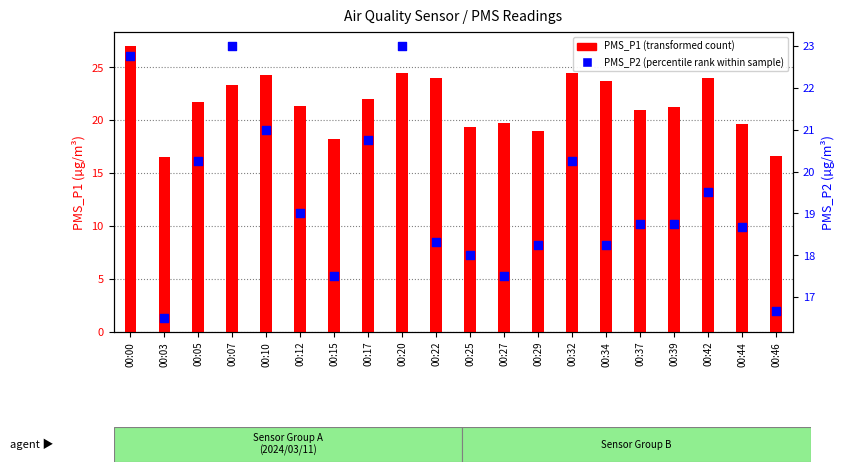

Which series has the widest spread of Y values?

PMS_P1 (transformed count)